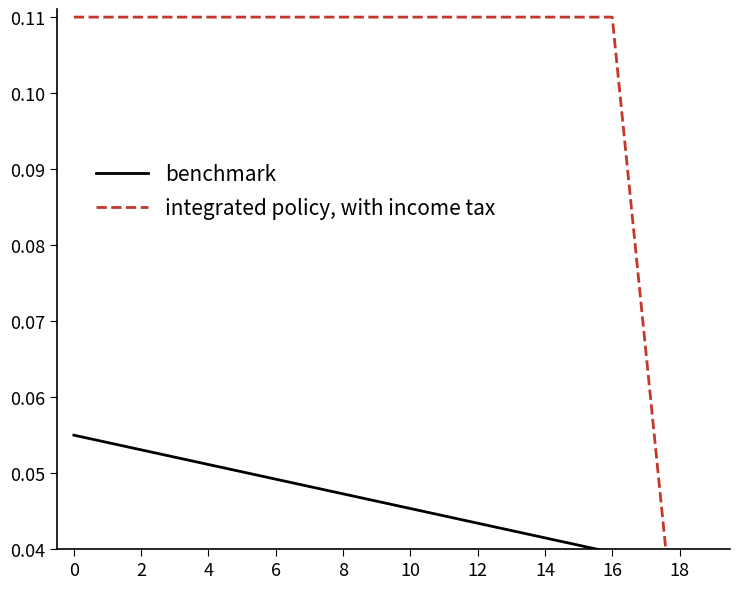

How many data points in integrated policy, with income tax are less than 0?

1